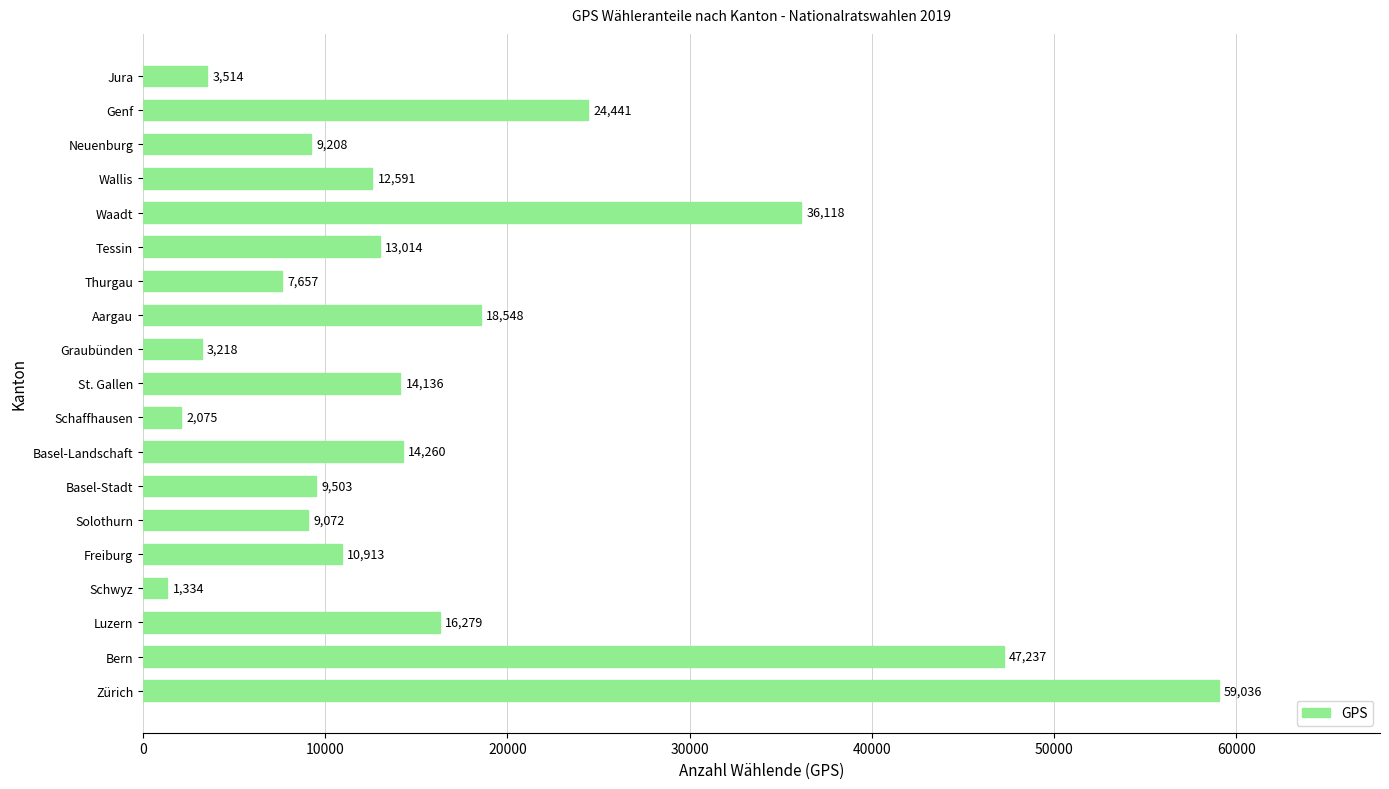

What is the difference between the maximum and minimum values?

57702